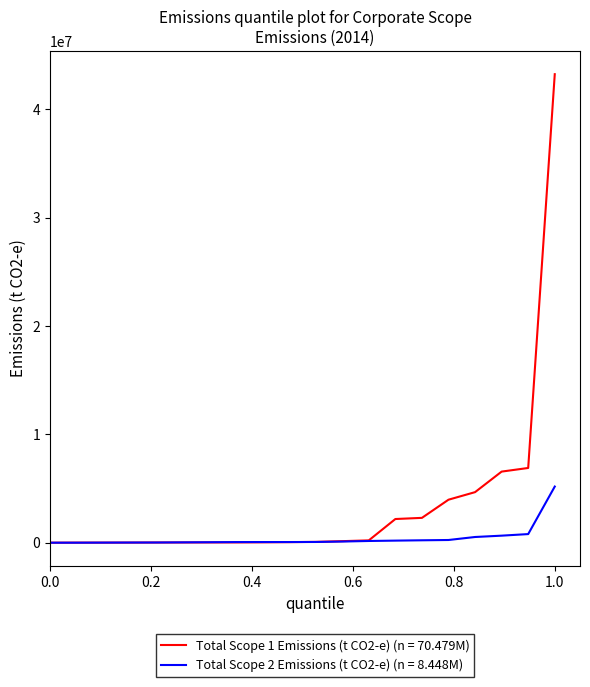

Which series has the largest range (max minus min)?

Total Scope 1 Emissions (t CO2-e) (n = 70.479M)